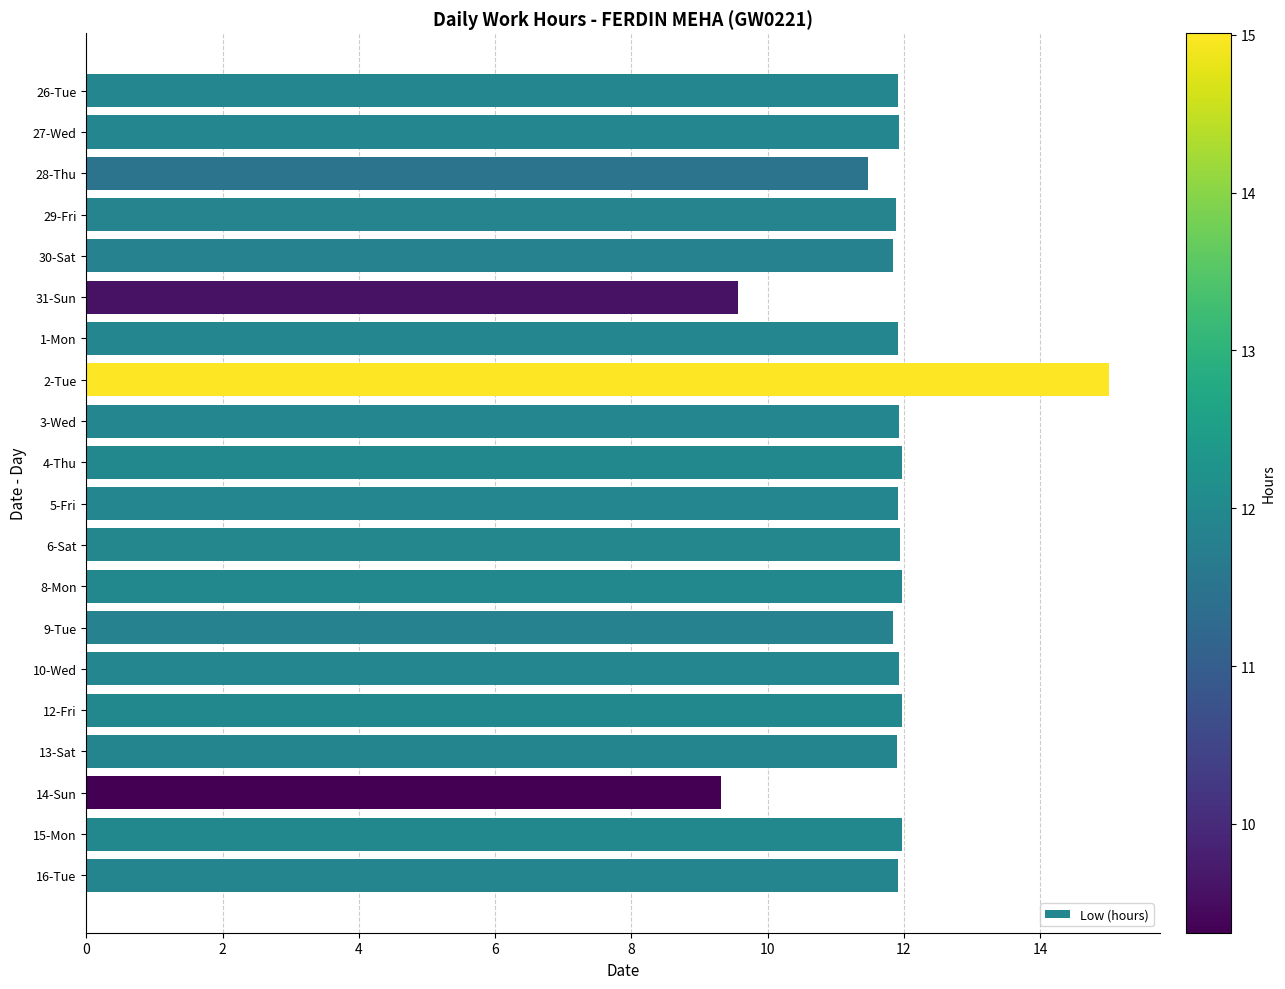

Which label corresponds to the smallest value in the chart?

14-Sun